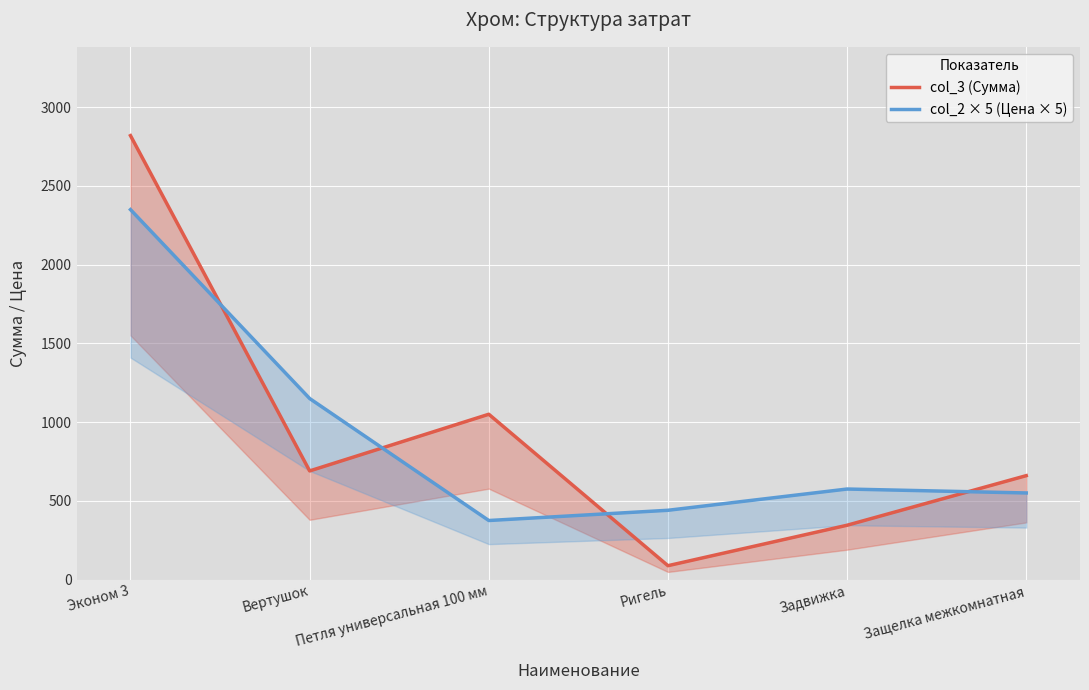

What is the average value of the col_3 (Сумма) series?

942